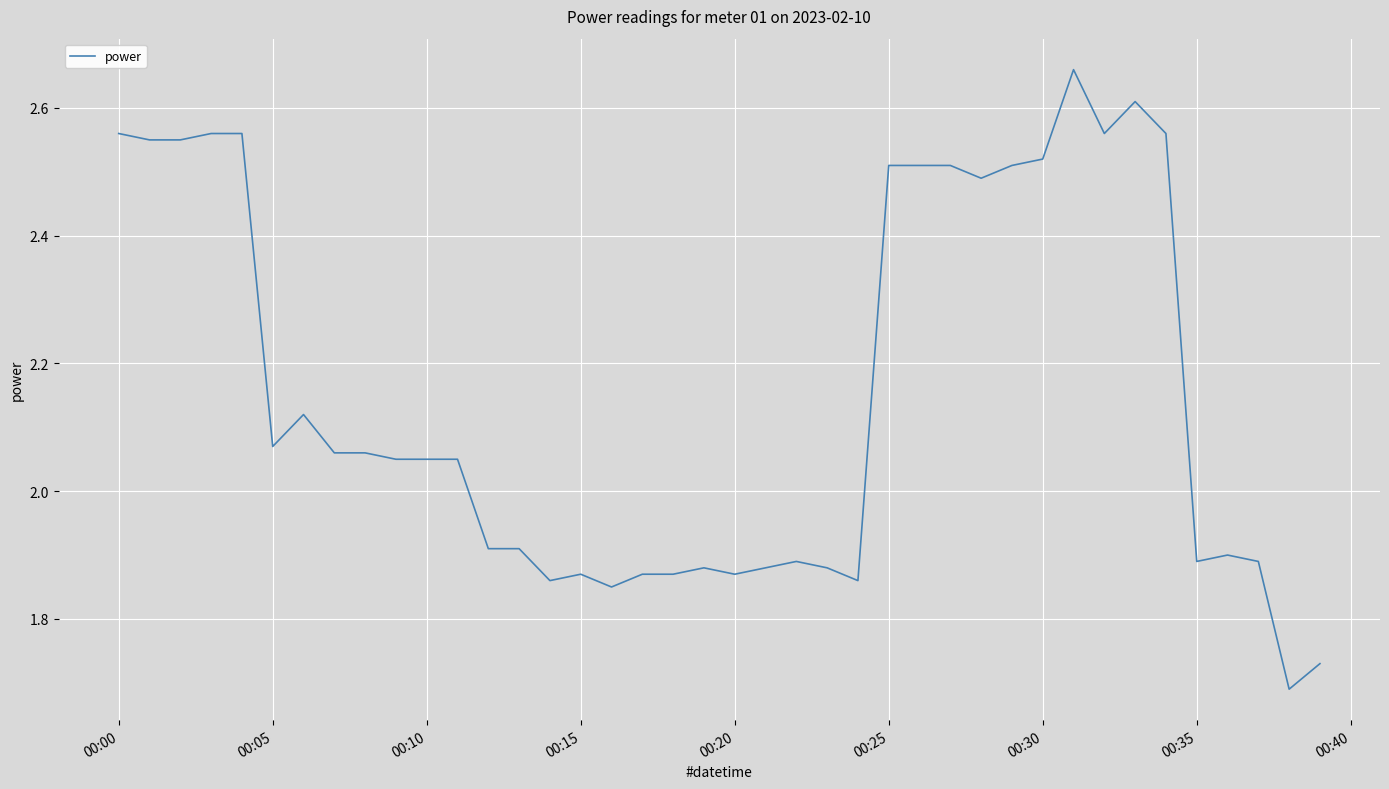

What is the average value?

2.2